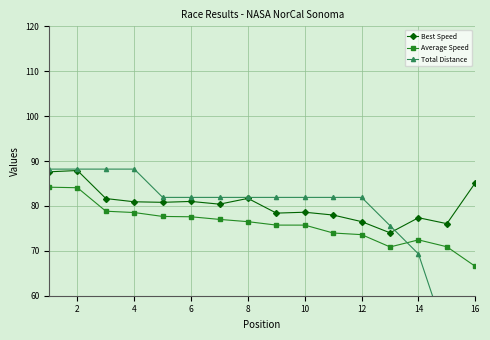

The value of Average Speed at 8 is 76.5. True or false?

True